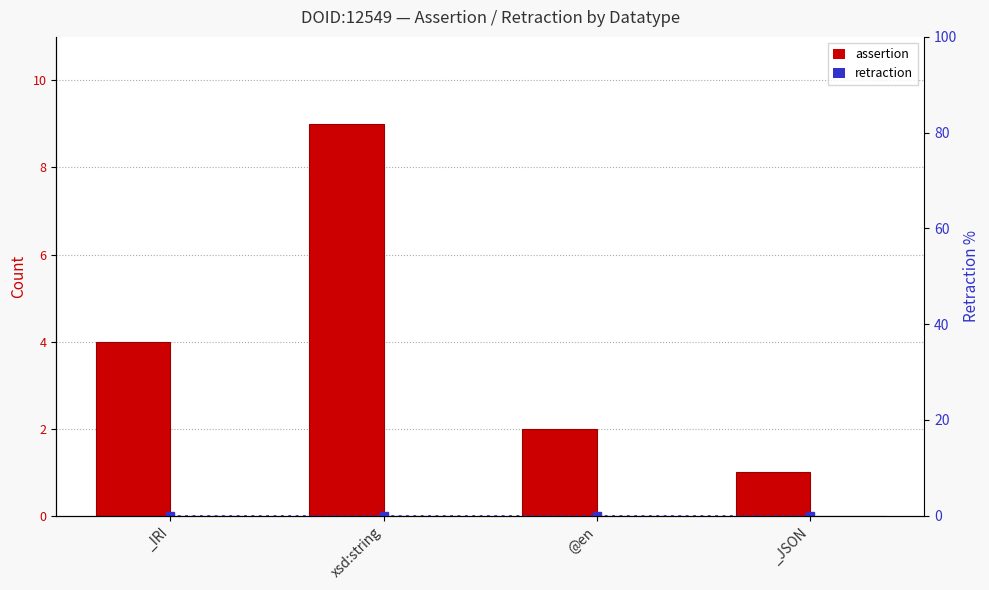

Which series has the largest total across all categories?

assertion